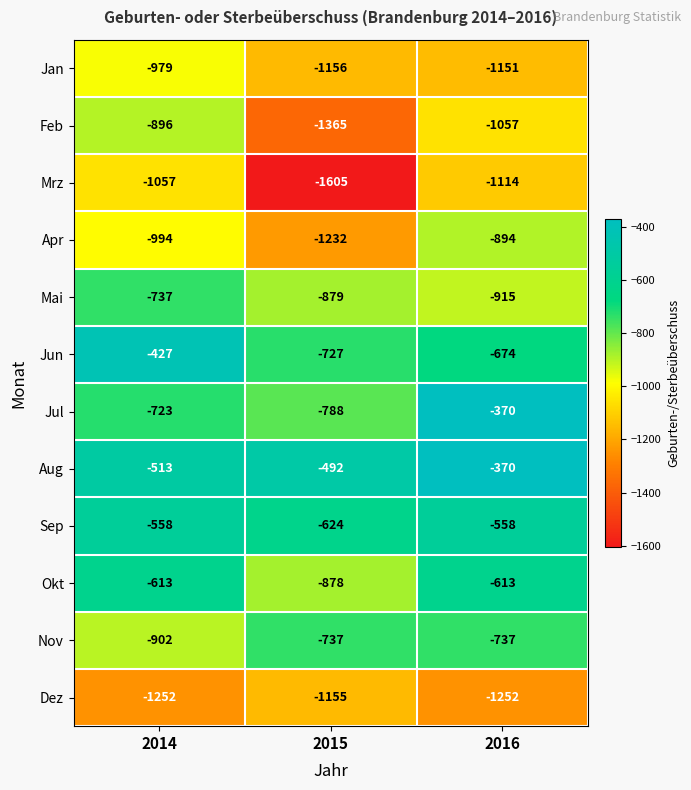

What is the sum of the Jul values at 2014 and 2016?

-1093